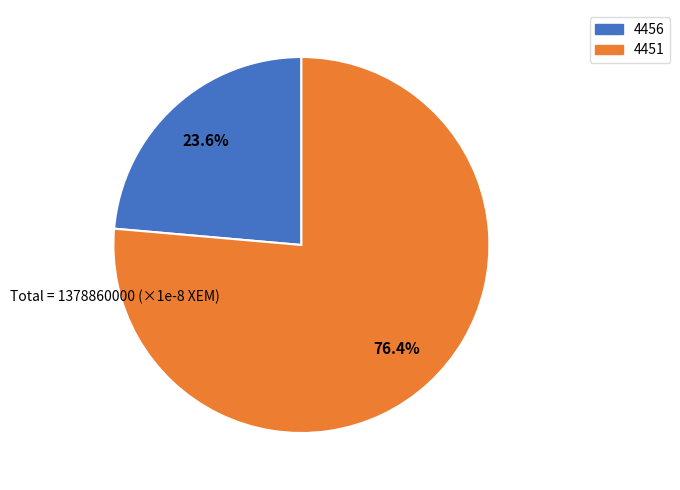

Between 4456 and 4451, which is larger?

4451